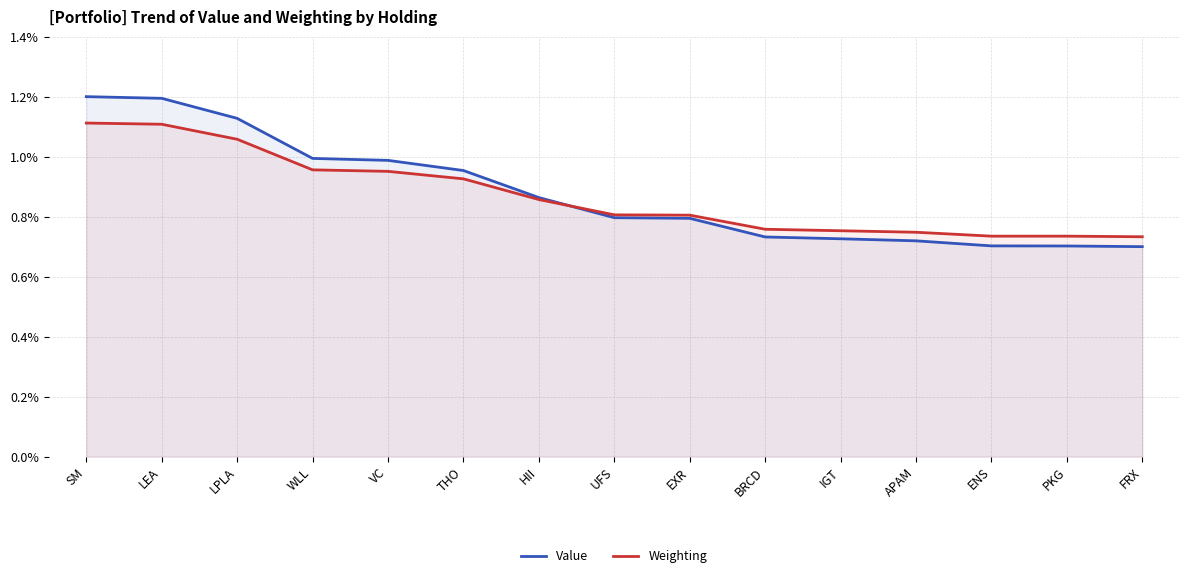

Read the Weighting value at UFS.

0.8